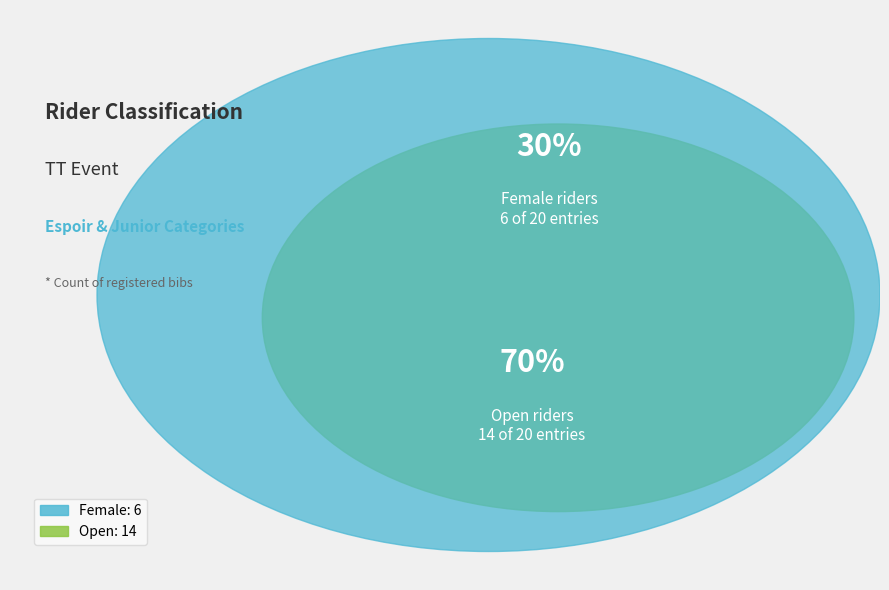

To the nearest percent, what is the difference between the largest and smallest slice percentages?

40%